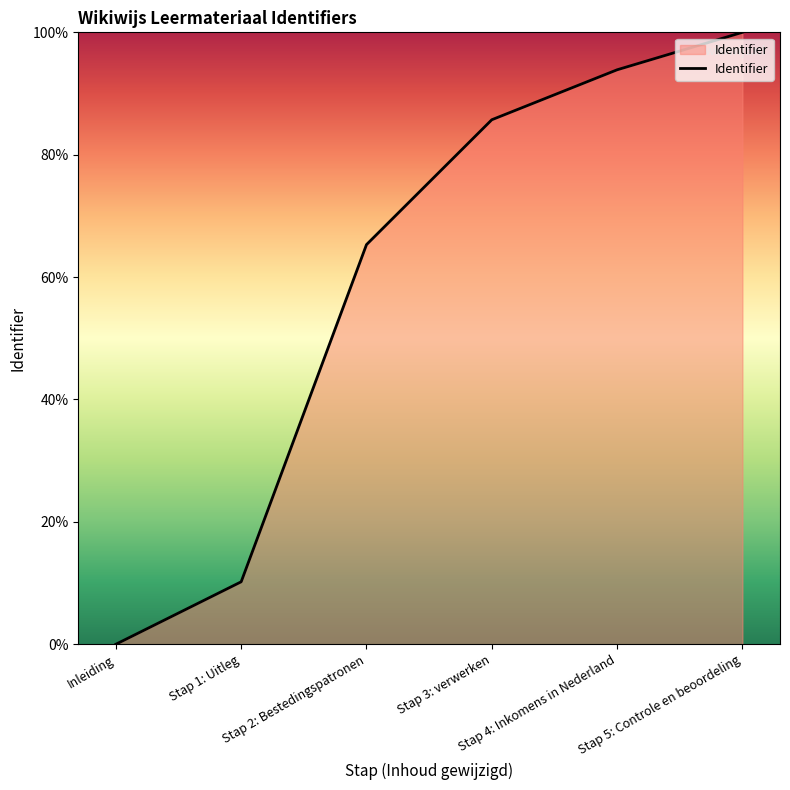

What is the maximum value shown in the chart?

100.0